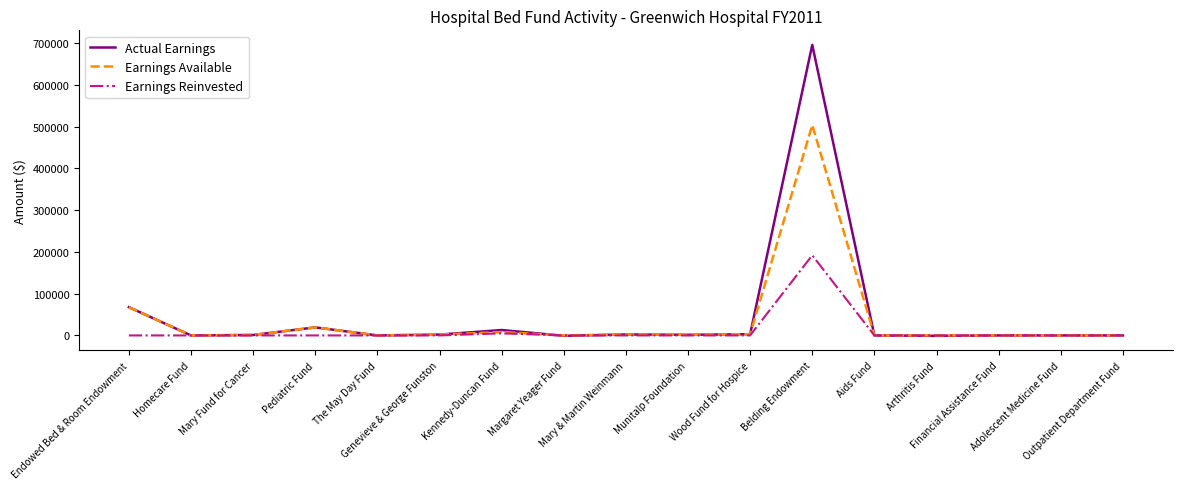

What is the greatest value displayed?

696000